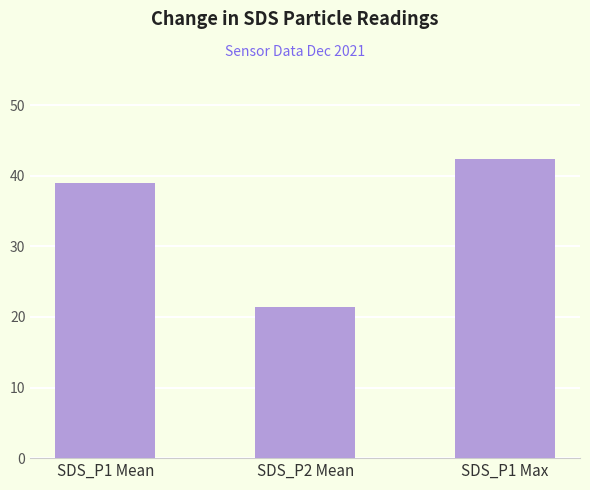

What is the change in value from SDS_P2 Mean to SDS_P1 Max?

+20.9